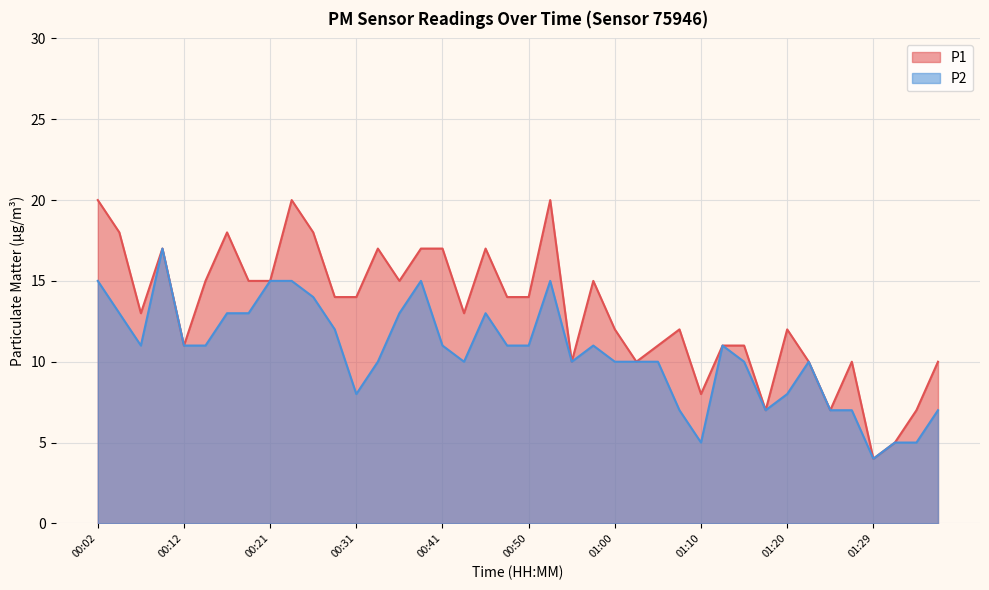

What is the difference between the second highest and minimum values in the P1 series?

16